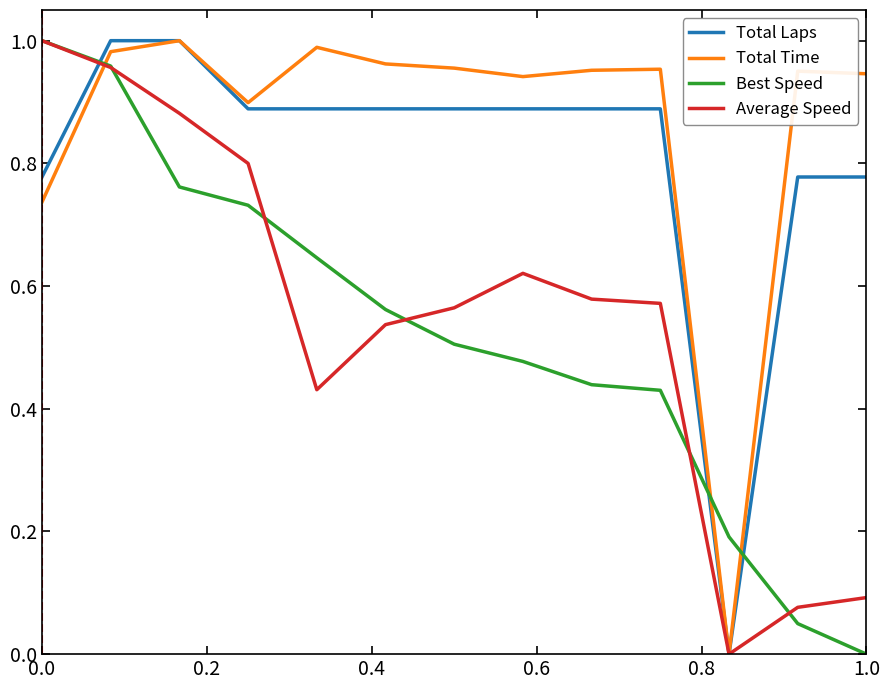

After their last crossing, which series has the higher values: Best Speed or Total Laps?

Total Laps